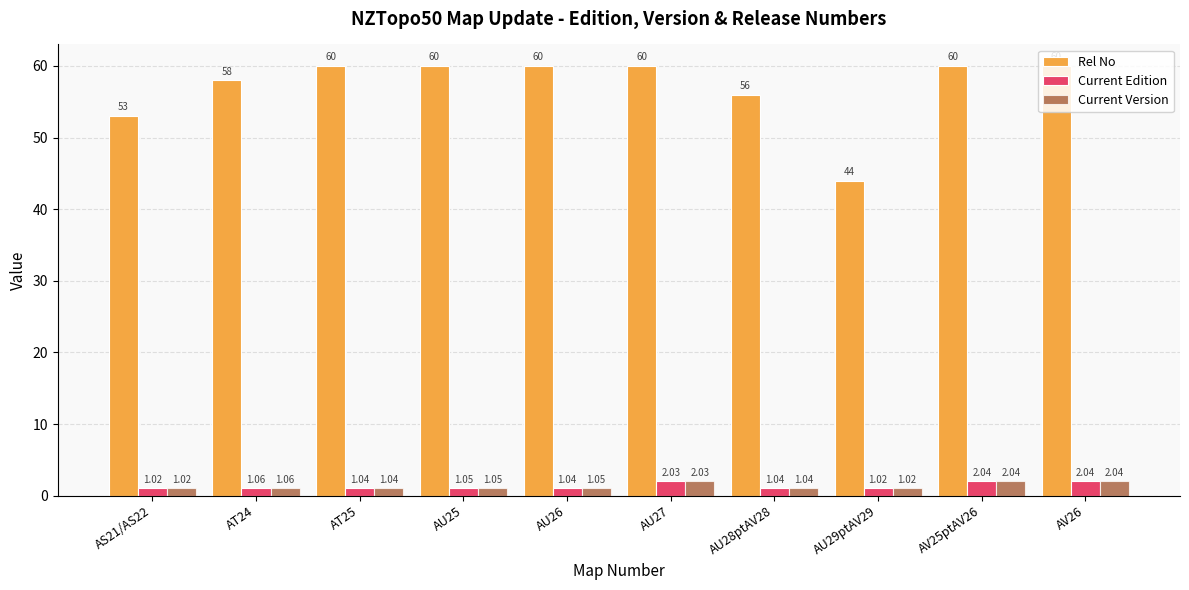

What is the difference between the highest and lowest values at AT24?

56.9